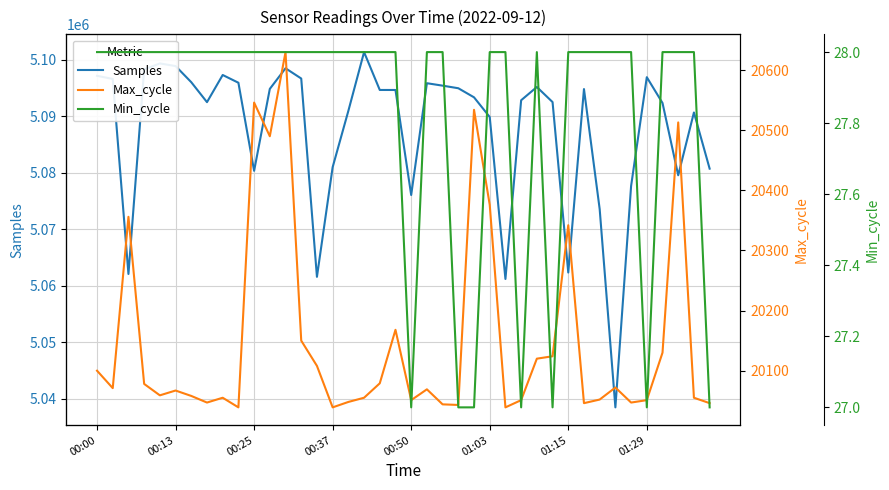

What position from the right is 12?

28